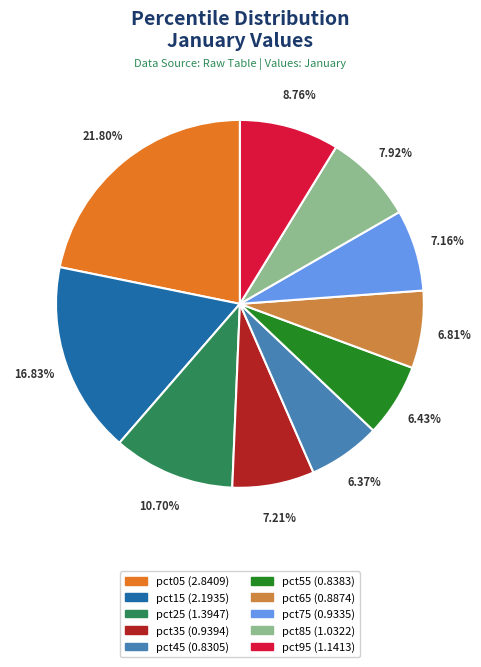

What percentage is the pct75 slice, to the nearest percent?

7%